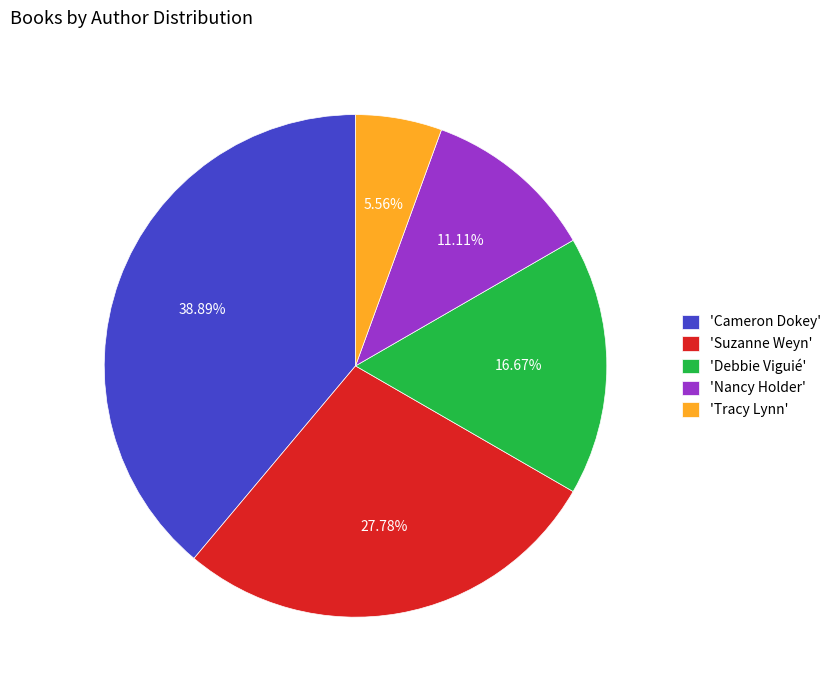

Does any single category account for the majority?

No